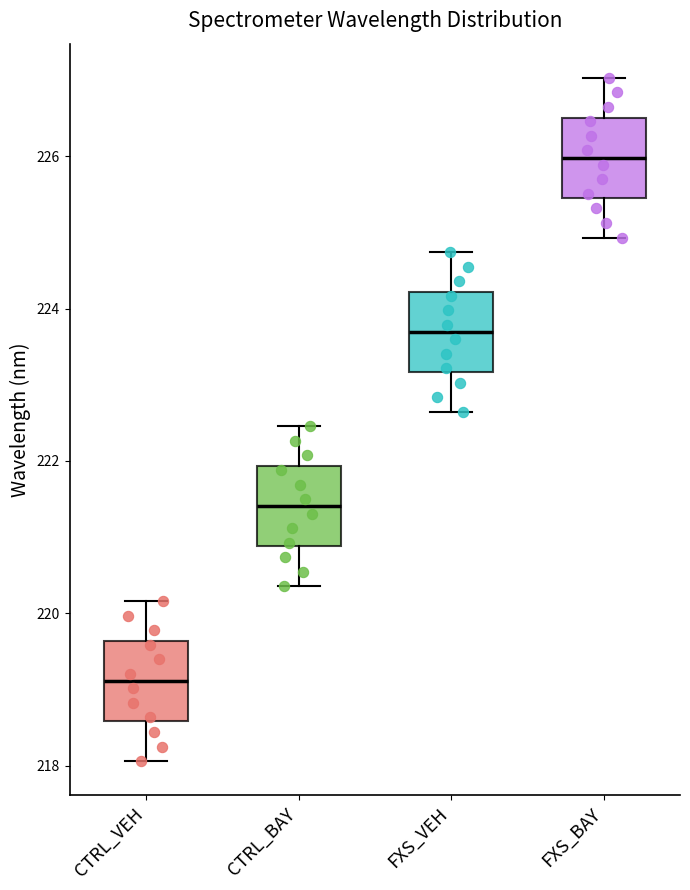

Reading left to right, read every box against the y-axis: the position of its median line, the range the box covers, and the ends of its whiskers. The values are not printed on the chart, so give them approximately, as read against the axis.

CTRL_VEH: median 219.2, box 218.6 to 219.6, whiskers 218.0 to 220.2
CTRL_BAY: median 221.4, box 220.8 to 222.0, whiskers 220.4 to 222.4
FXS_VEH: median 223.6, box 223.2 to 224.2, whiskers 222.6 to 224.8
FXS_BAY: median 226.0, box 225.4 to 226.6, whiskers 225.0 to 227.0